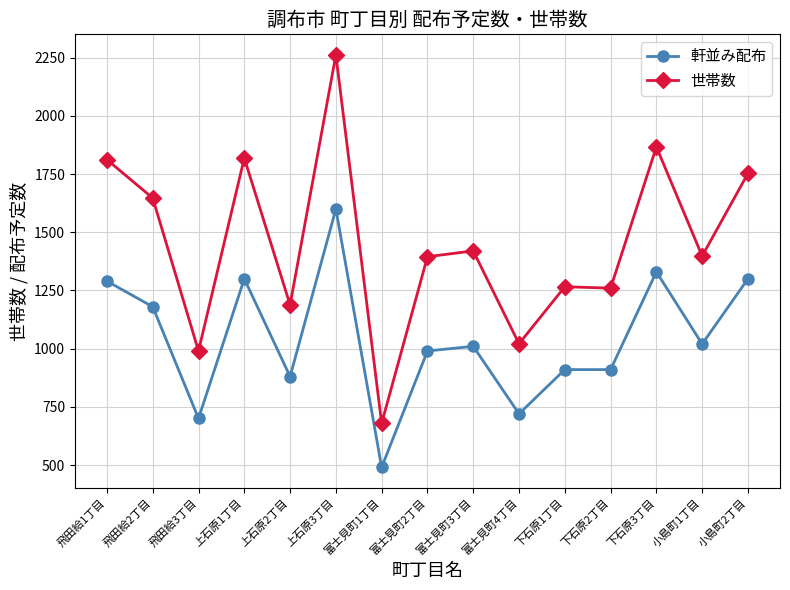

True or false: 世帯数 has a value of 1867 at 下石原3丁目.

True